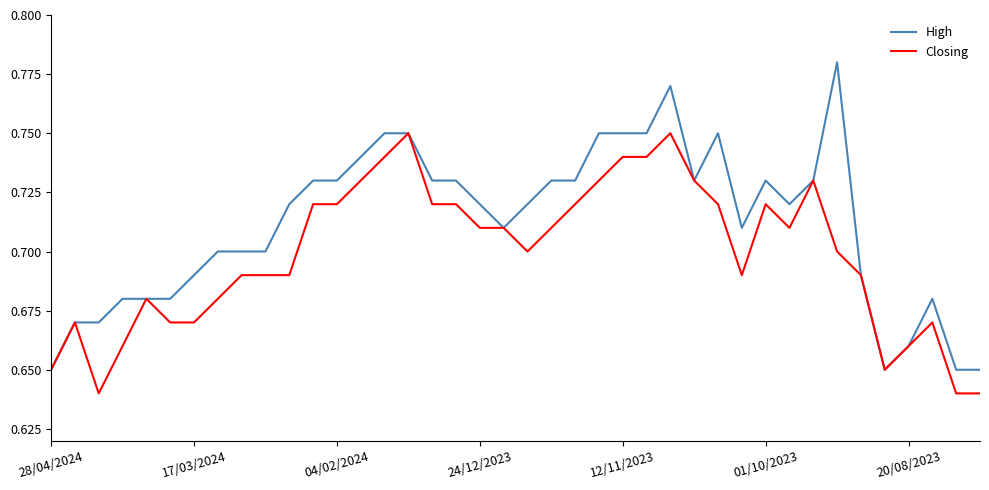

Rank the series by their maximum value, from highest to lowest.

High, Closing